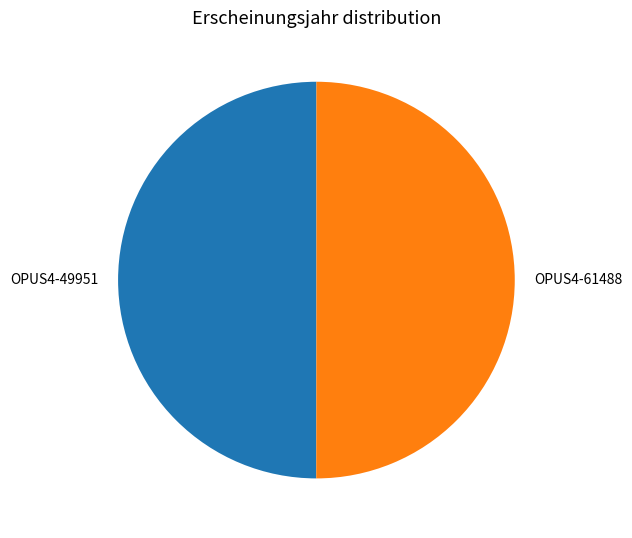

Is the sum of OPUS4-61488 and OPUS4-49951 greater than half?

Yes